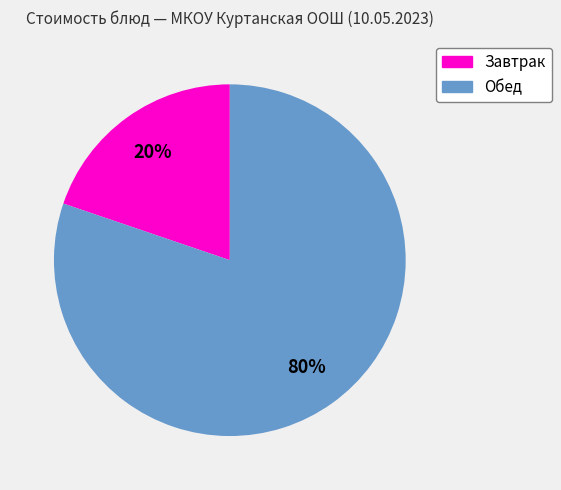

To the nearest percent, what is the average slice percentage?

50%